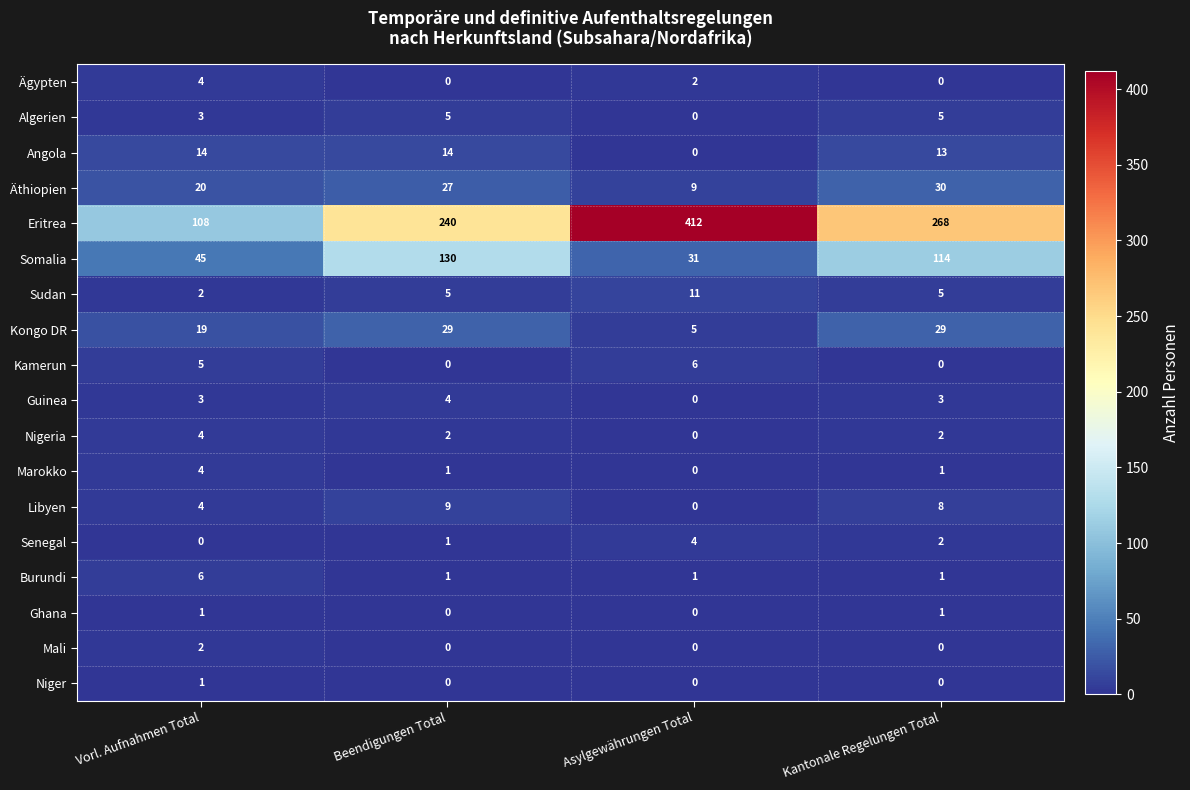

At which category is the sum across all series the highest?

Kantonale Regelungen Total